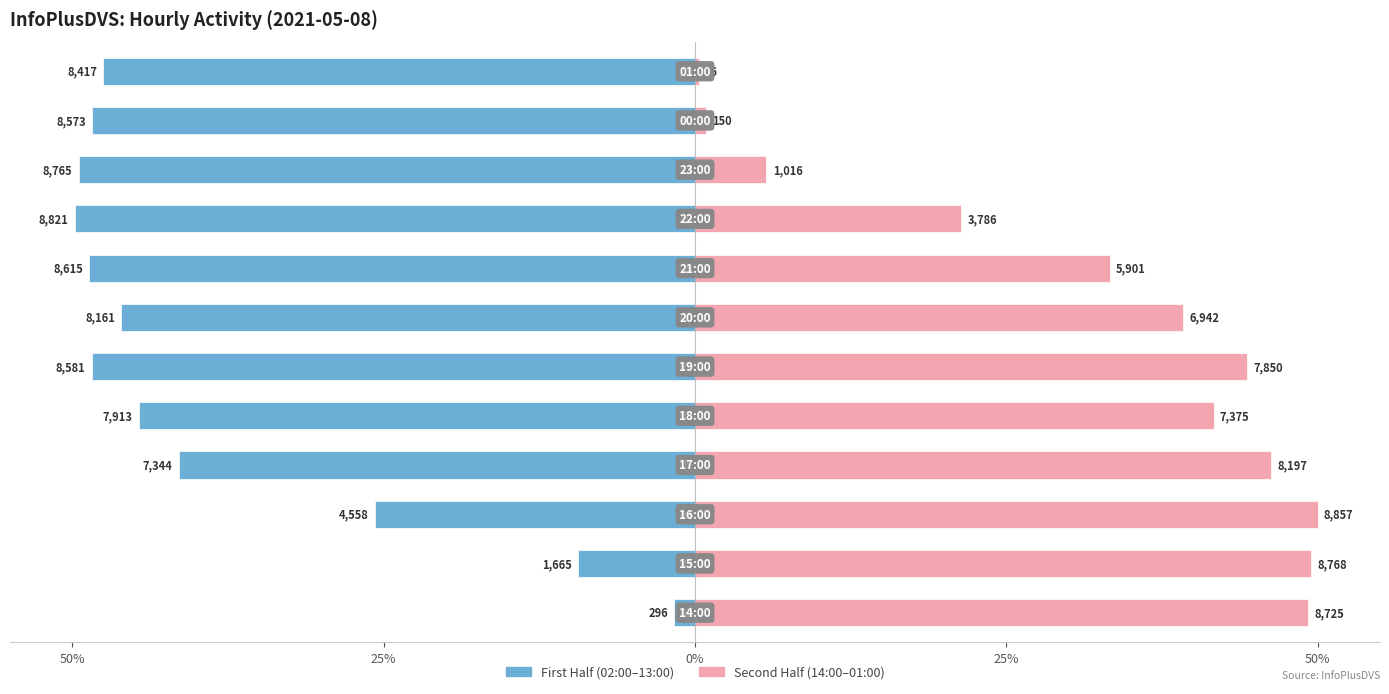

How many data points in Second Half (14:00–01:00) are above 41?

6